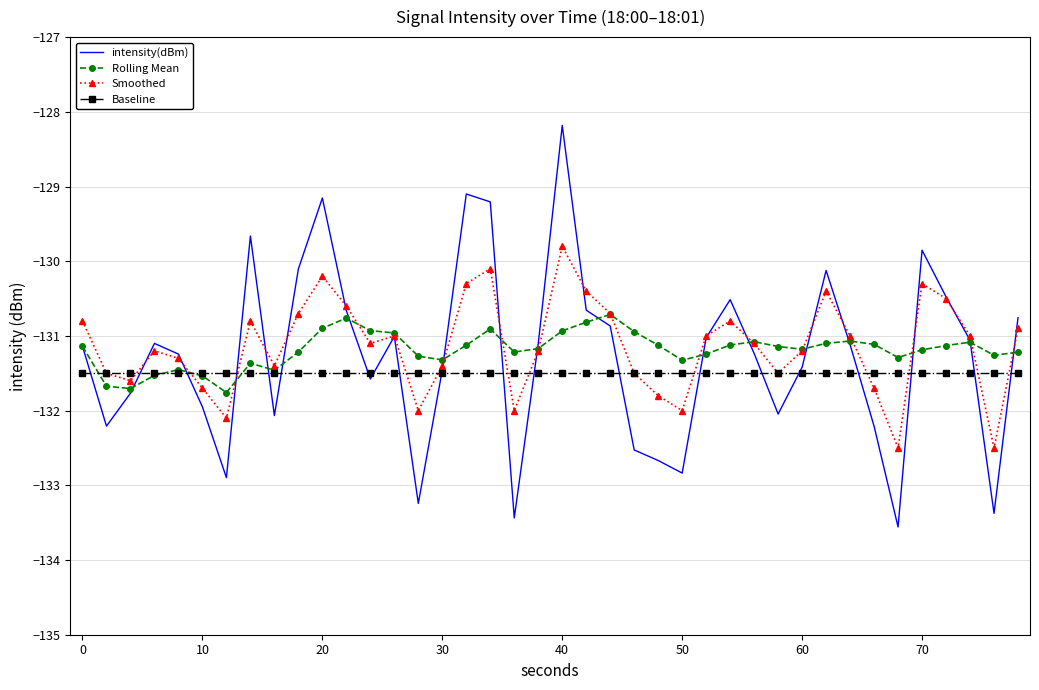

True or false: Rolling Mean has more than 1 interior local peaks.

True